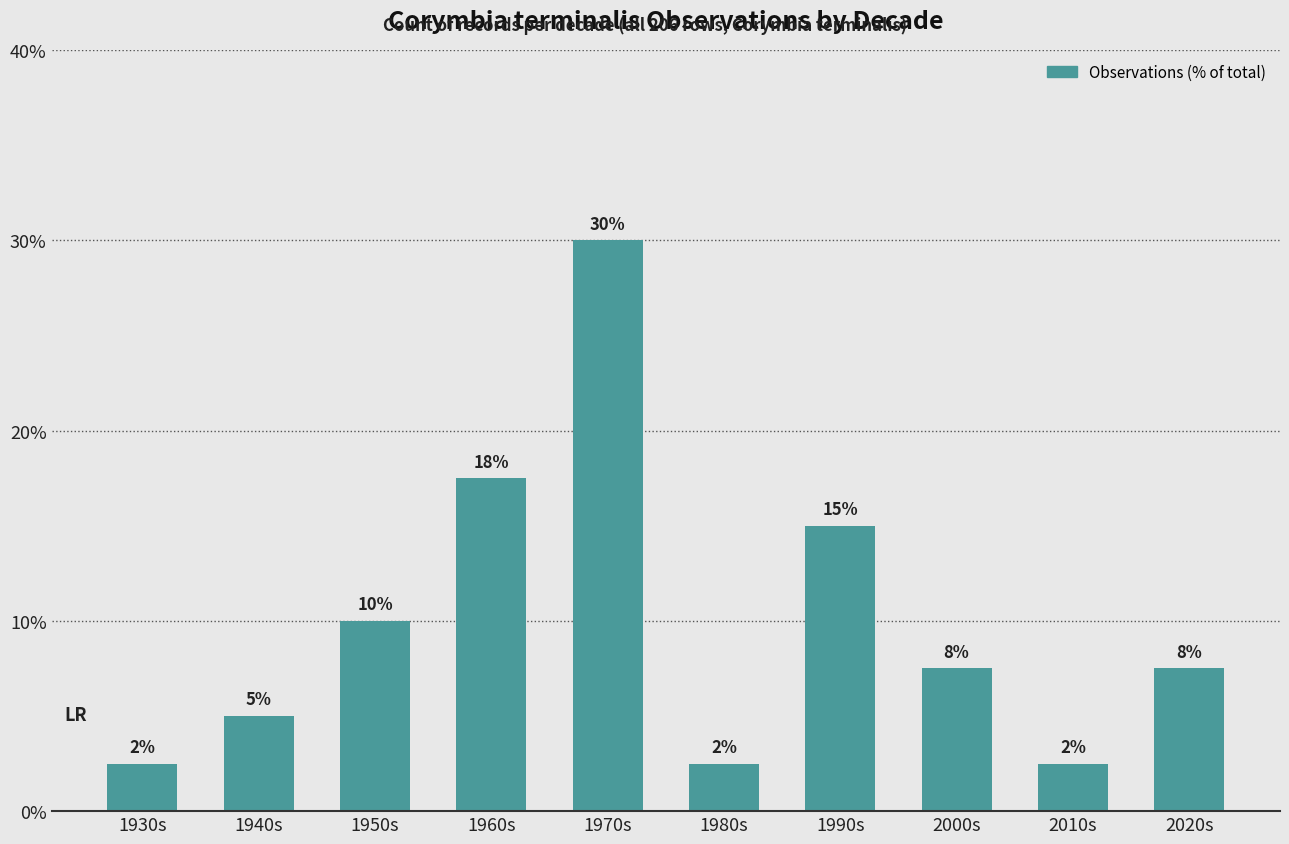

Which has a higher value, 1950s or 1970s?

1970s